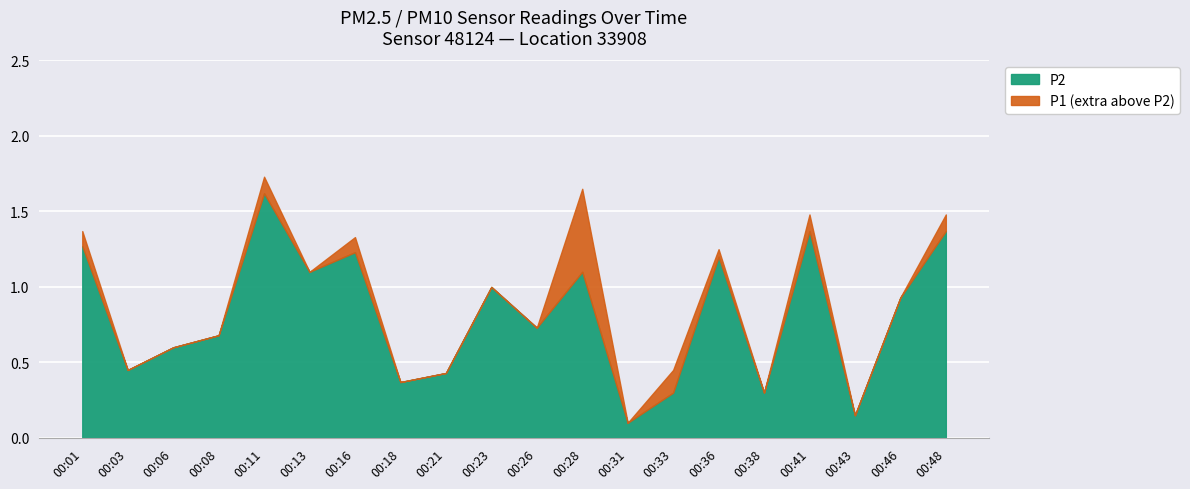

True or false: P2 has more than 2 interior local peaks.

True